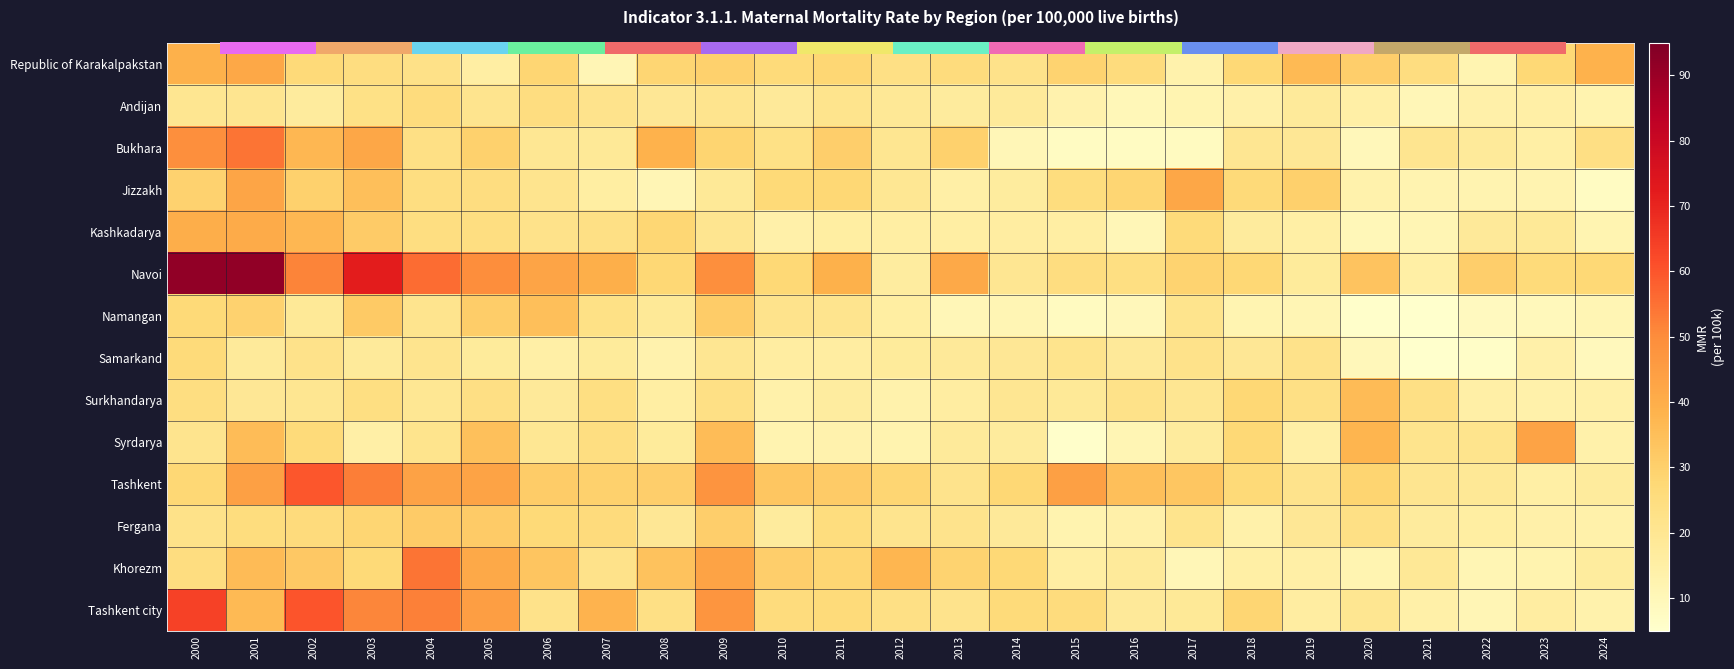

What is the total value across all series at 2003?

477.0